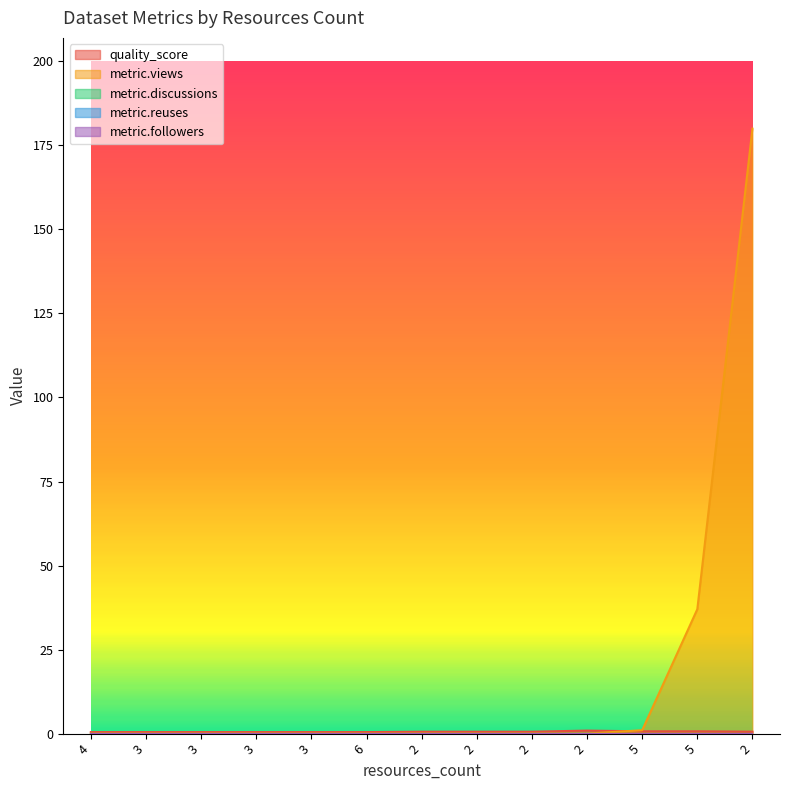

Where is quality_score nearest to the value 0?

4